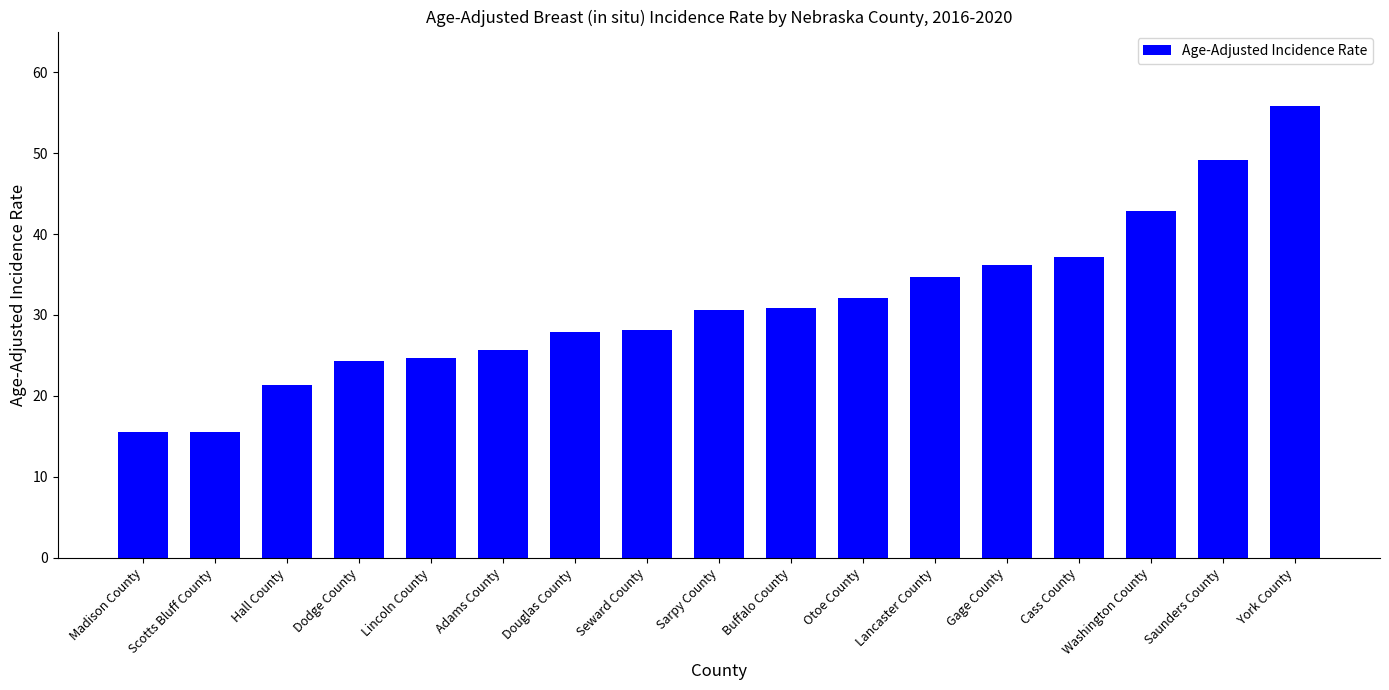

What is the smallest value displayed?

15.6